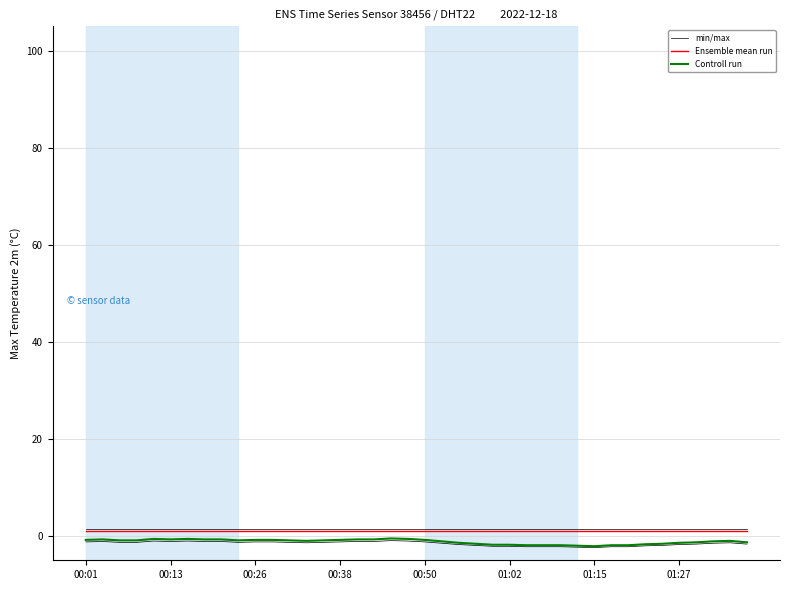

True or false: Controll run and min/max cross at least once.

False